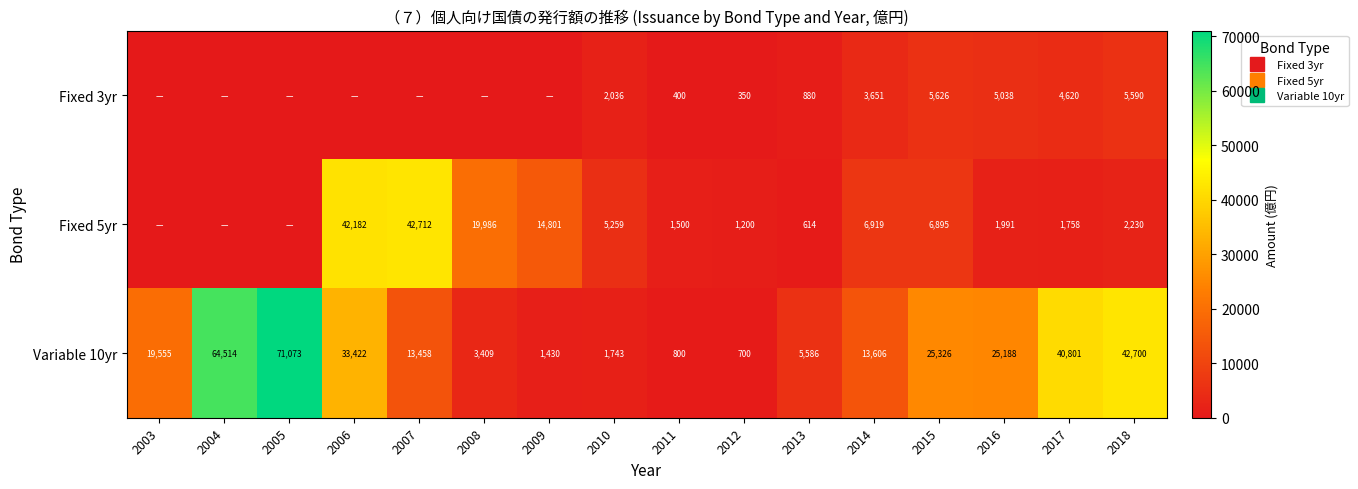

The value of Fixed 3yr at 2008 is 0. True or false?

True